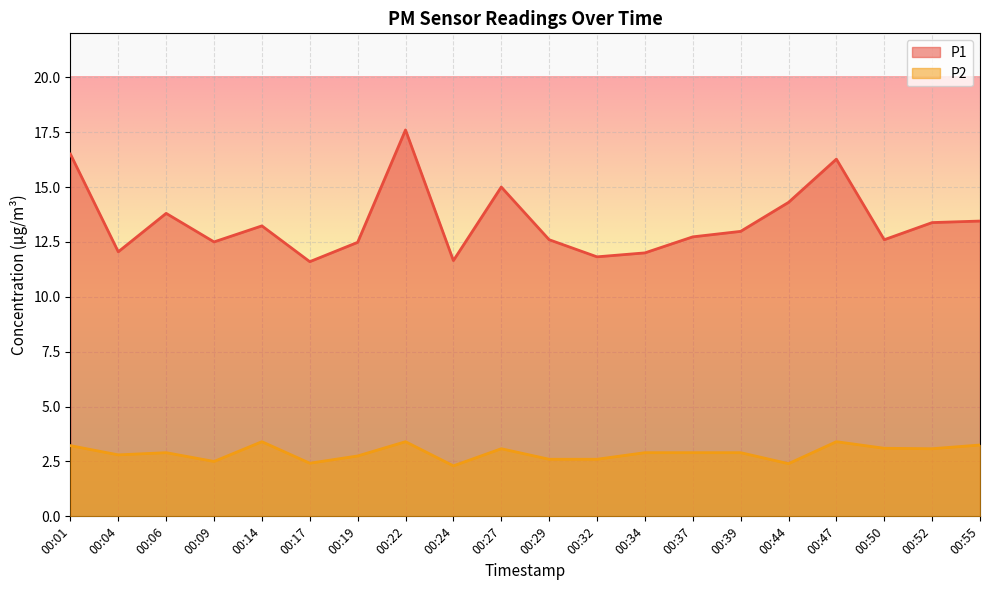

At which category is the sum across all series the highest?

00:22